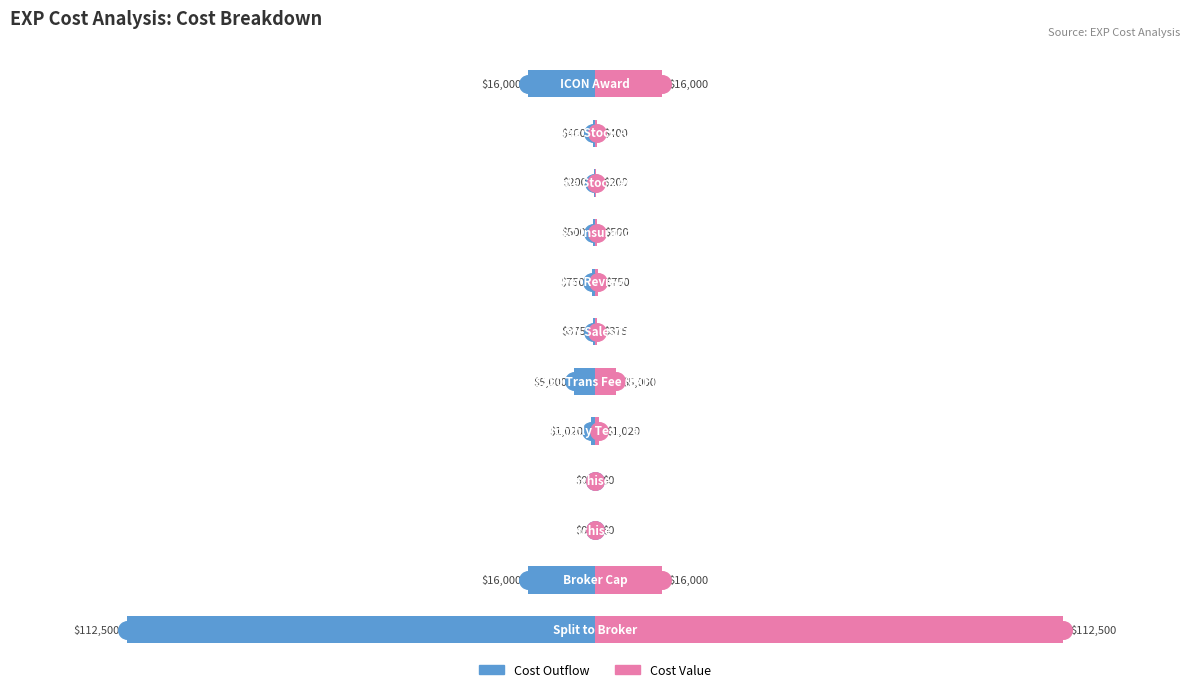

Which series reaches the minimum Y coordinate?

Cost (Blue)